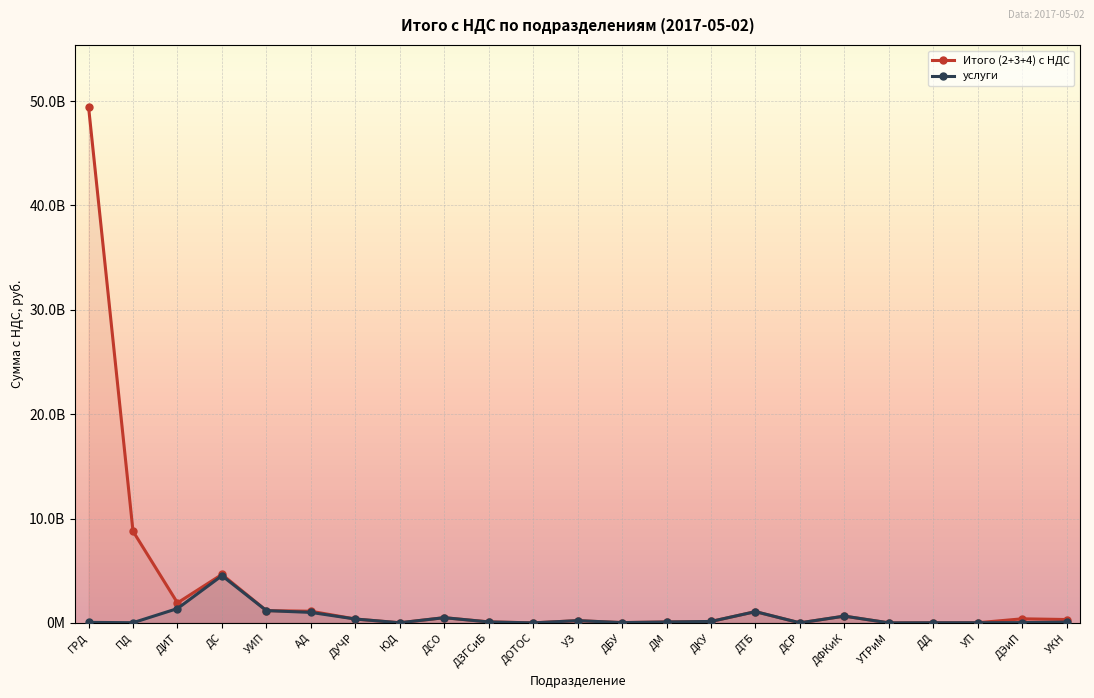

The value of Итого (2+3+4) с НДС at ДЗГСиБ is 64756643.3. True or false?

False